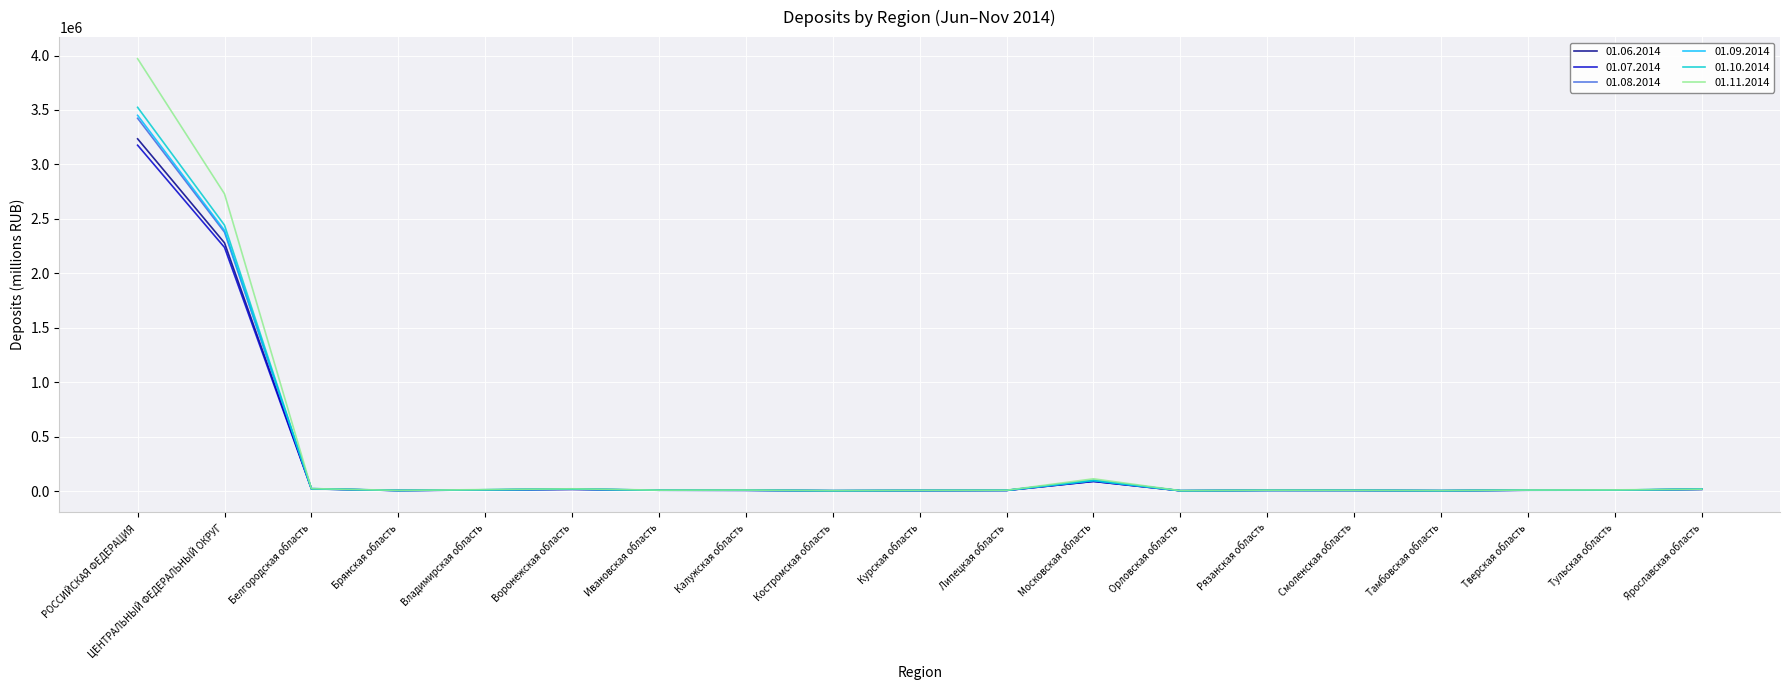

The value of 01.07.2014 at РОССИЙСКАЯ ФЕДЕРАЦИЯ is 1209619. True or false?

False